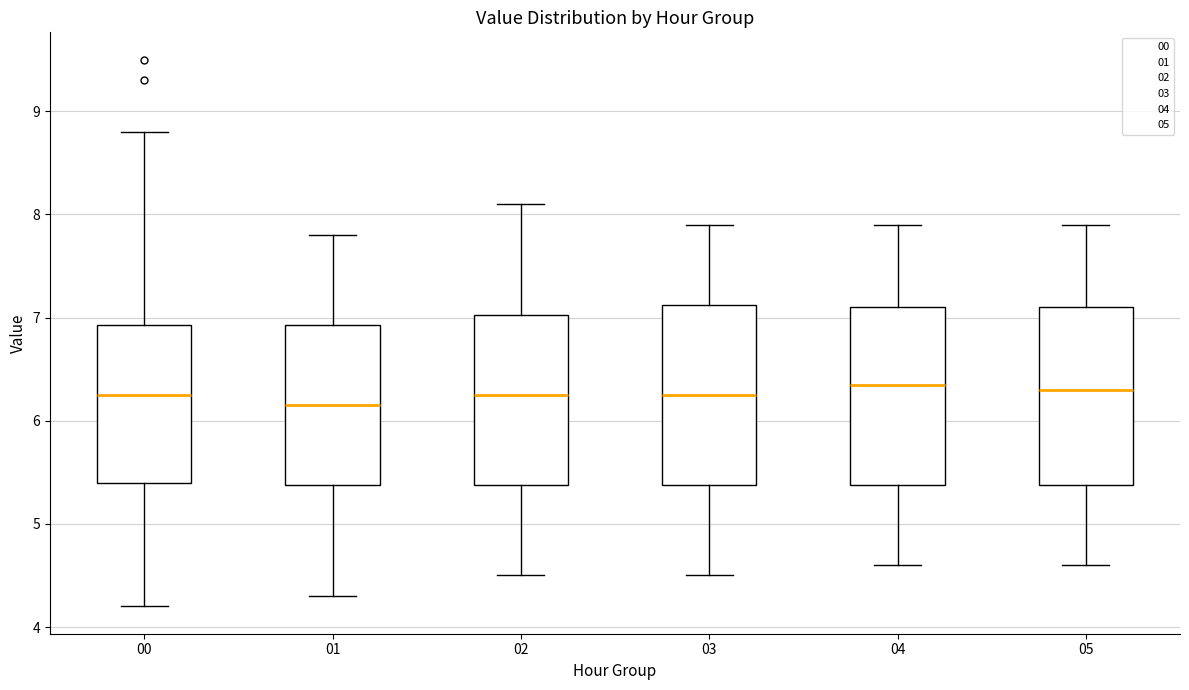

Reading left to right, transcribe this box plot: for each box, give where its median line is, the range the box spans, and where its two whiskers end, as read against the y-axis. The values are not printed on the chart, so give them approximately, as read against the axis.

00: median 6.3, box 5.4 to 6.9, whiskers 4.2 to 8.8
01: median 6.2, box 5.4 to 6.9, whiskers 4.3 to 7.8
02: median 6.3, box 5.4 to 7.0, whiskers 4.5 to 8.1
03: median 6.3, box 5.4 to 7.1, whiskers 4.5 to 7.9
04: median 6.4, box 5.4 to 7.1, whiskers 4.6 to 7.9
05: median 6.3, box 5.4 to 7.1, whiskers 4.6 to 7.9